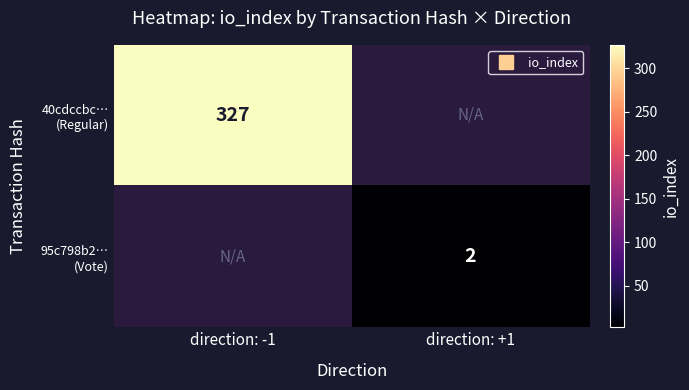

How many values in 40cdccbc… (Regular) are above zero?

1